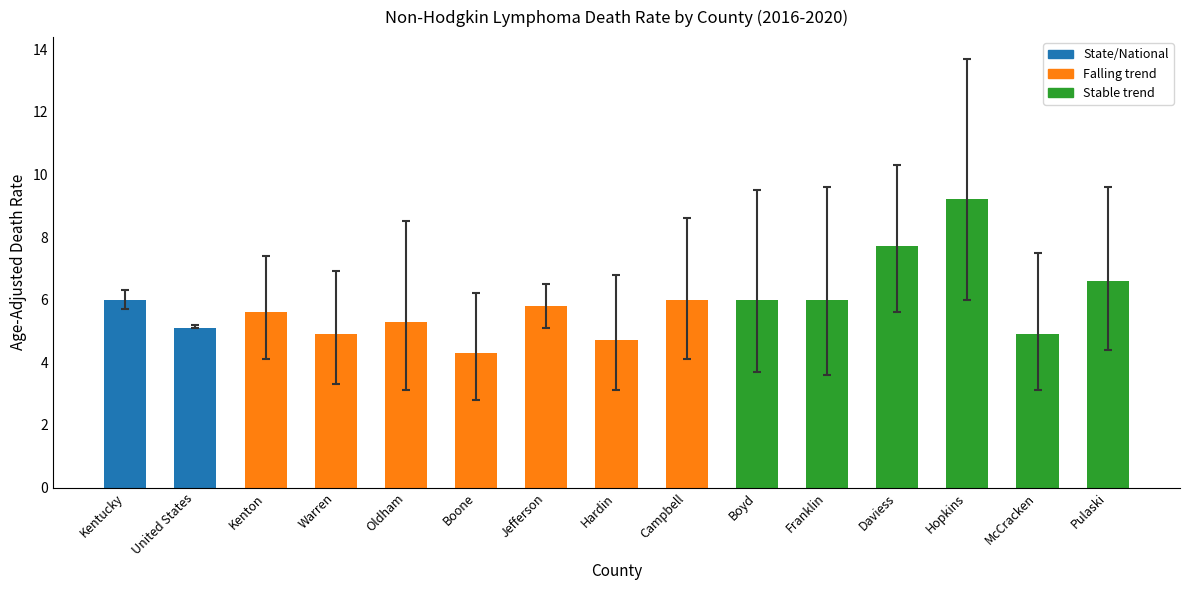

Count the number of values greater than 5.

11